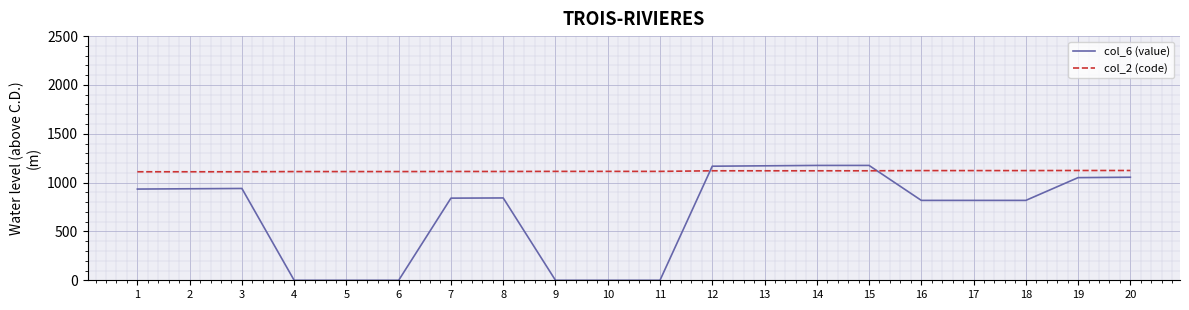

Is the value of col_2 (code) at 1 greater than the value of col_6 (value) at 14?

No